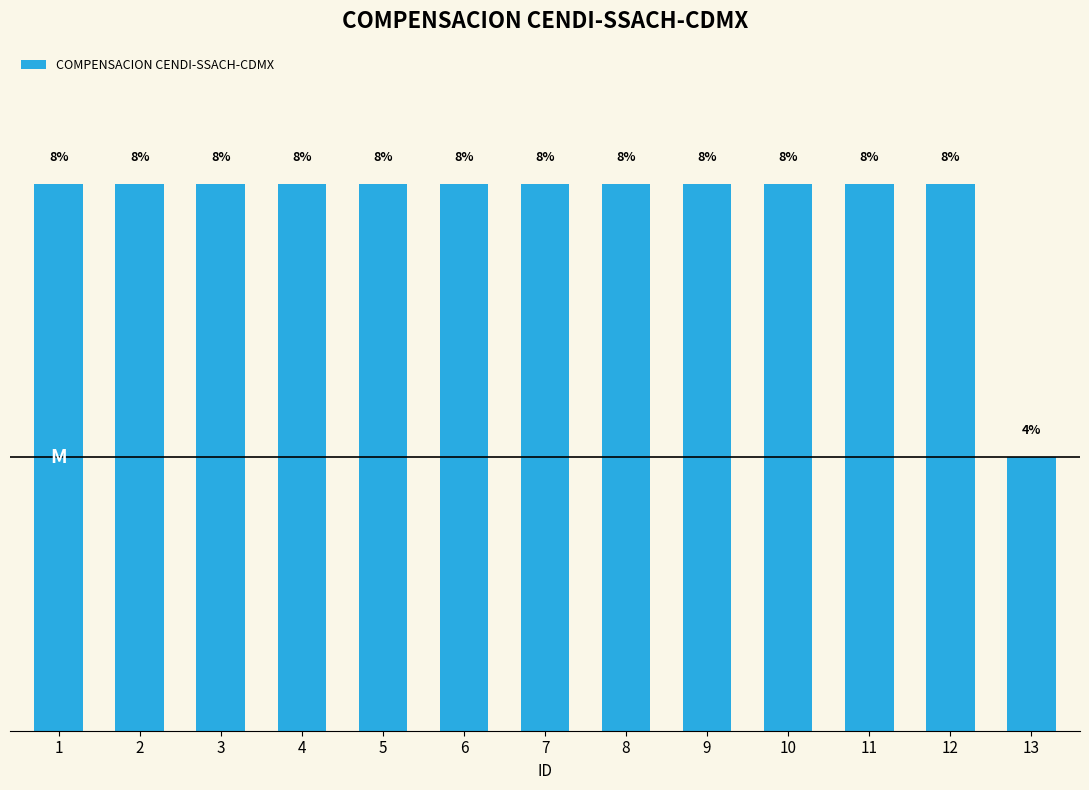

What is the sum of all values?

100